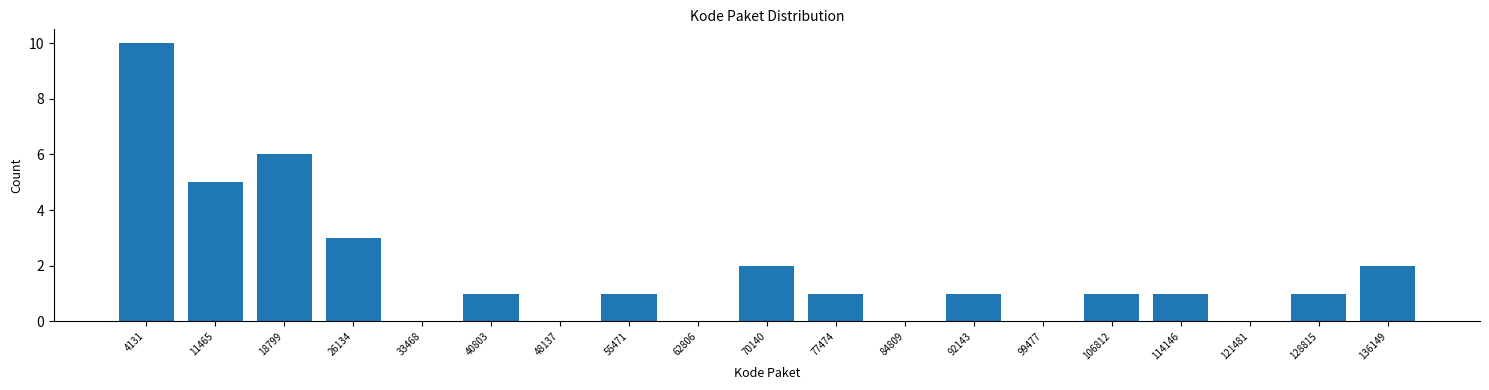

Over which range of the x-axis is the bar tallest?

0 to 8000